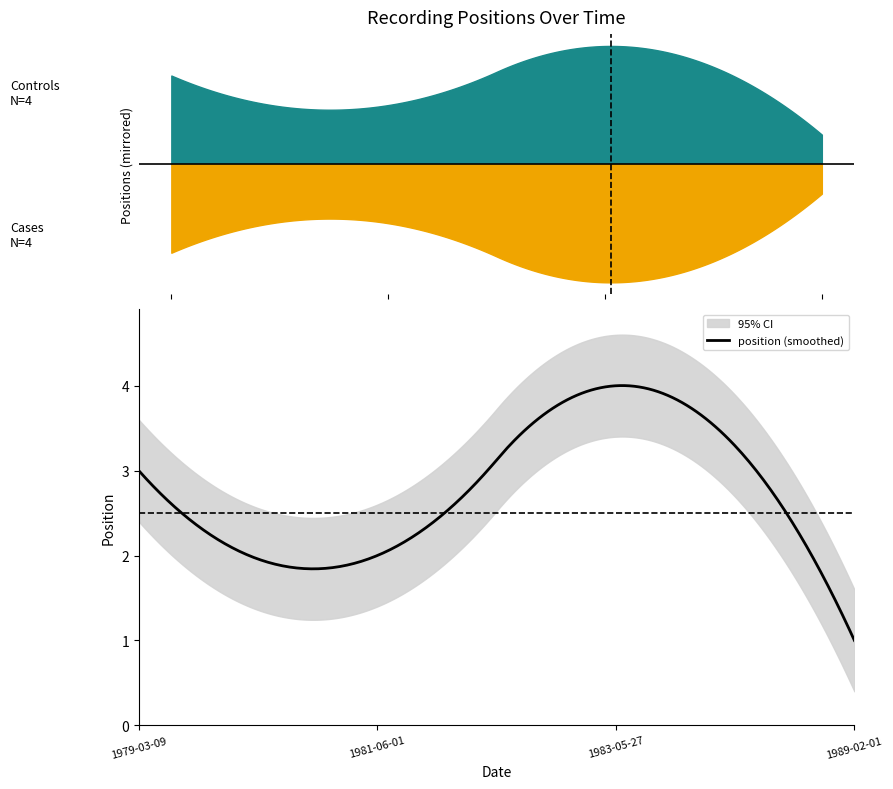

How many categories are shown in the chart?

4